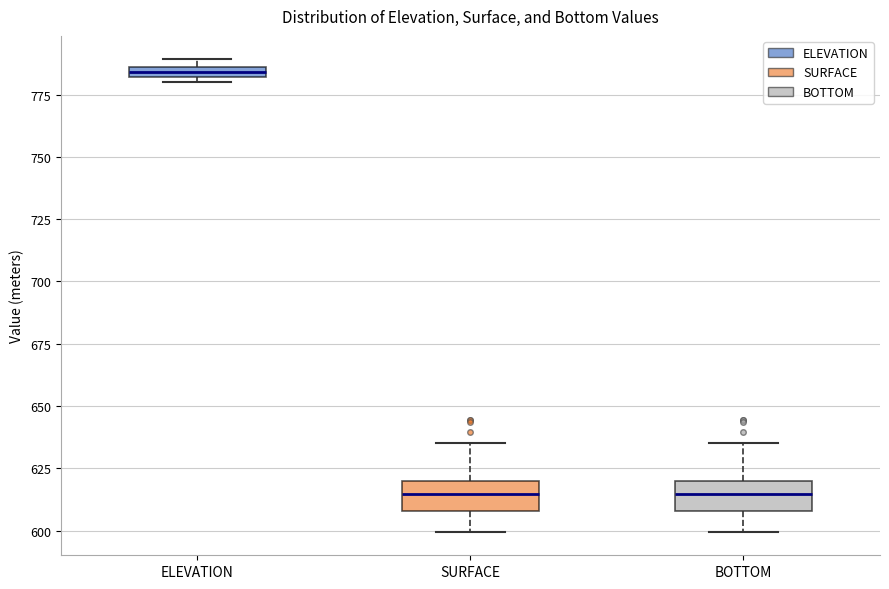

Where is the lower edge of the box for BOTTOM on the y-axis? The values are not printed on the chart, so give them approximately, as read against the axis.

610